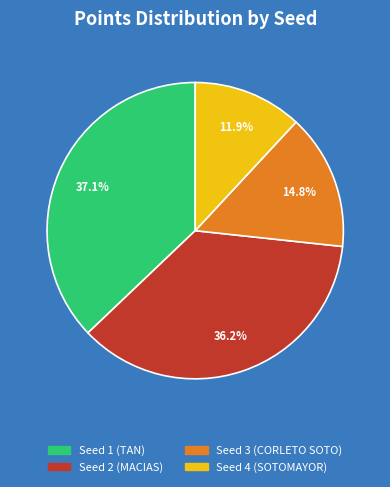

Which category has the biggest portion of the pie?

Seed 1 (TAN)